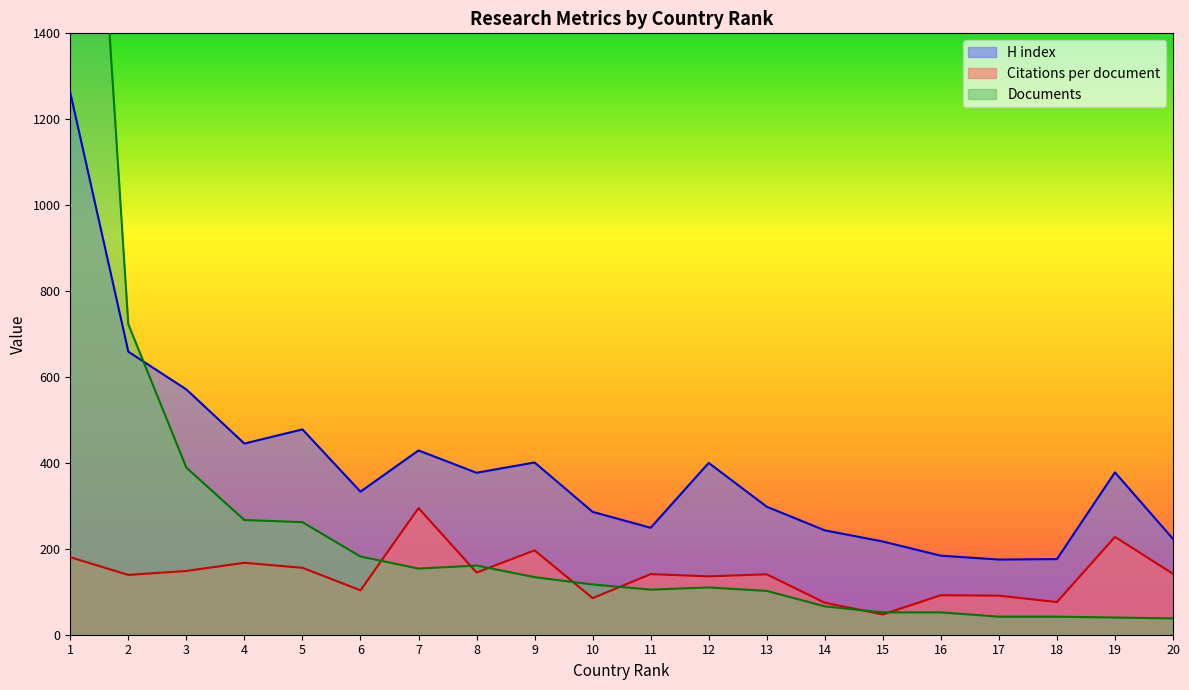

Does the chart have visible grid lines?

No